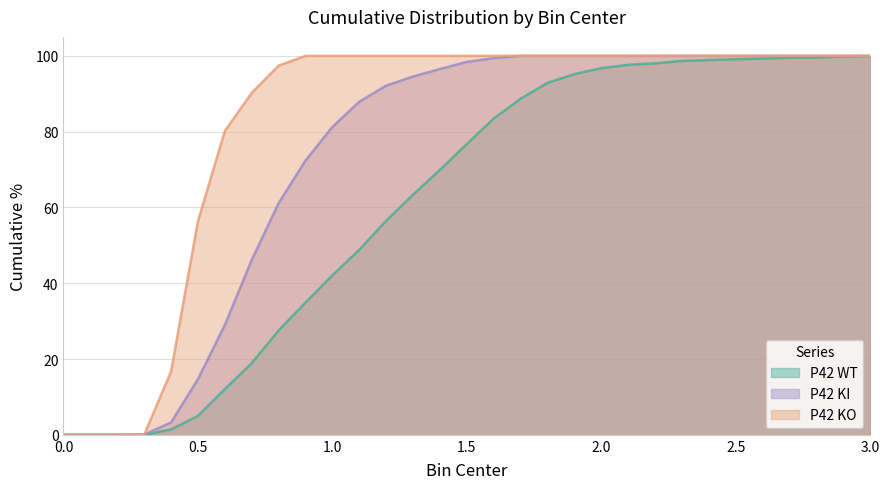

What is the approximate value of P42 WT at 0.7?

18.9